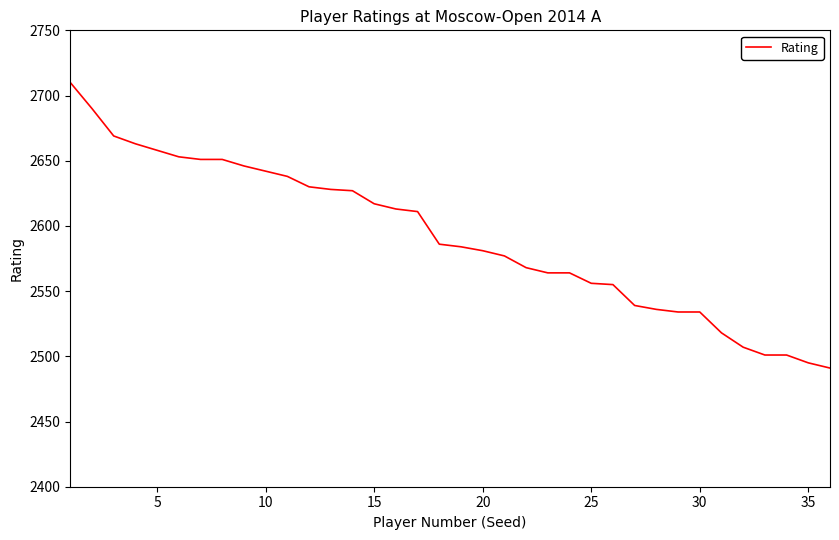

What is the smallest value displayed?

2491